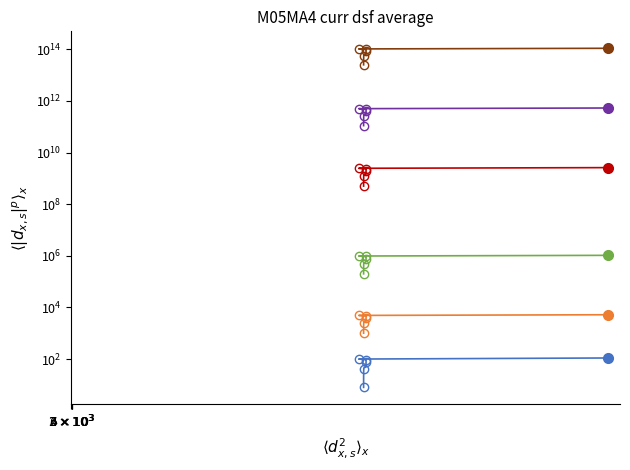

Read the Series 6 value at $2 \times 10^3$.

25000000000000